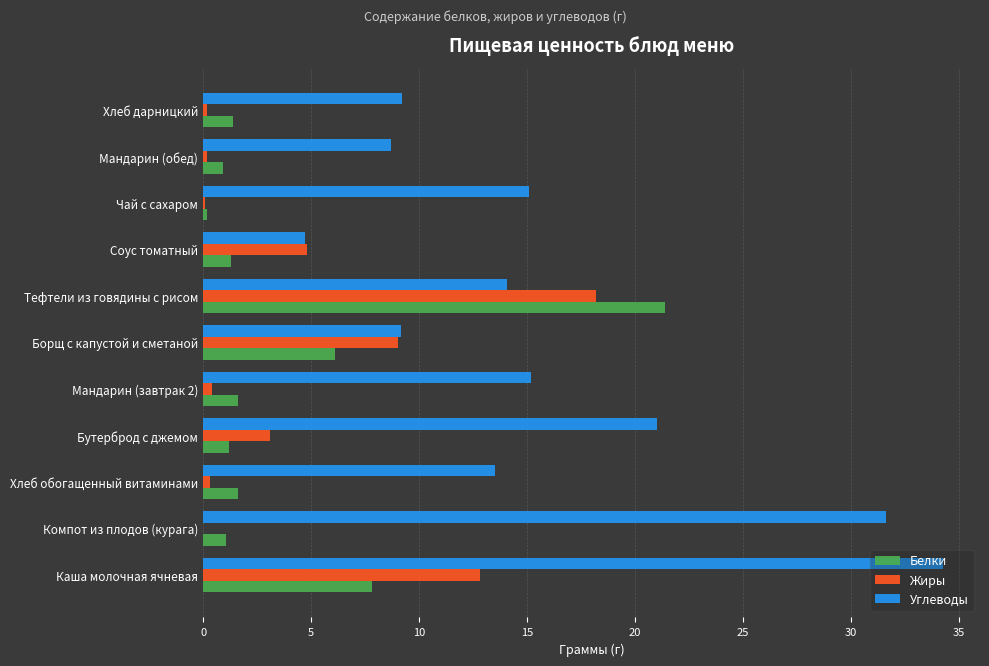

Which series changed the most between Борщ с капустой и сметаной and Тефтели из говядины с рисом?

Белки